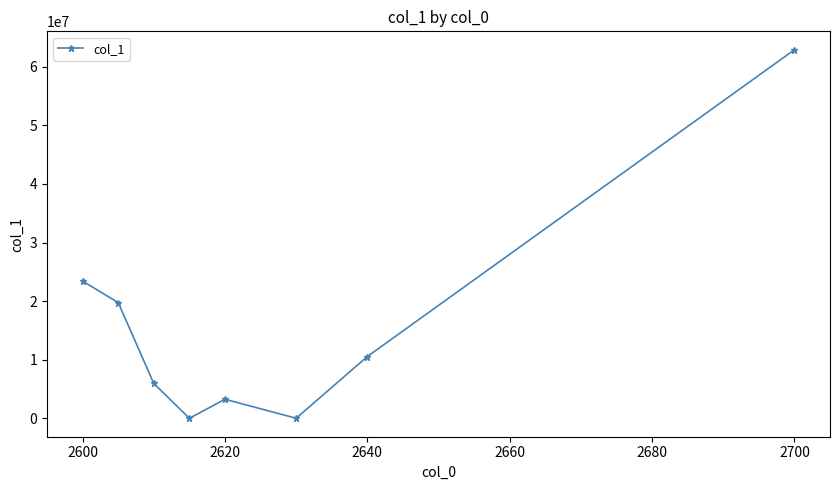

How many series are shown in this chart?

1